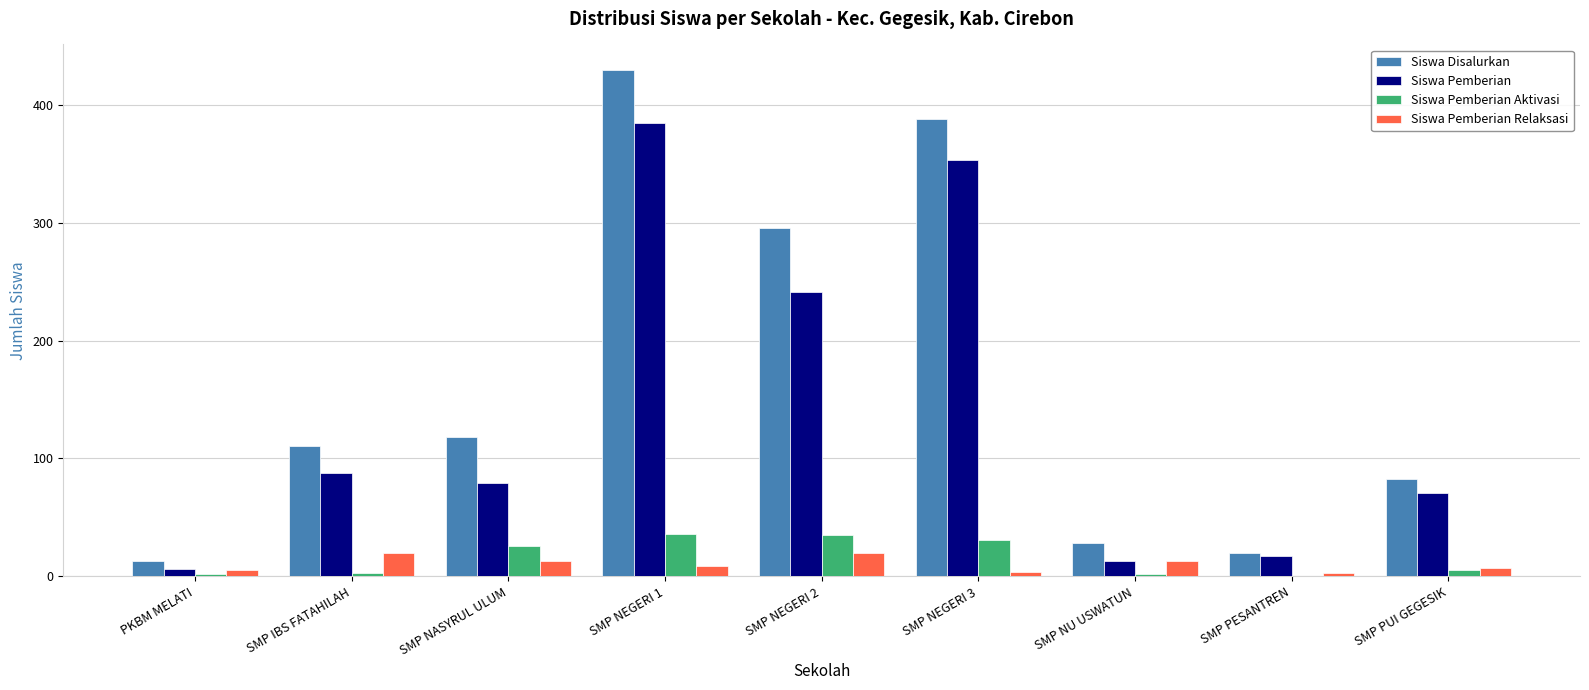

Is the value of Siswa Pemberian at SMP NEGERI 3 greater than the value of Siswa Disalurkan at SMP NEGERI 2?

Yes